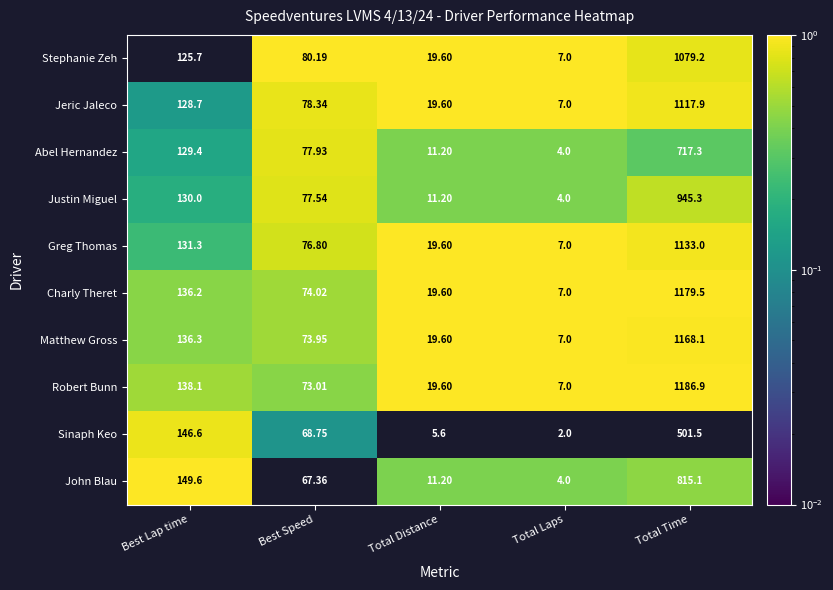

What is the difference between the highest and lowest values at Total Laps?

5.0